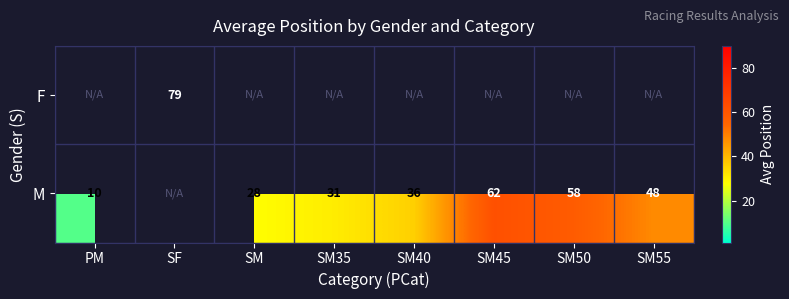

Is it true that F equals 79 at SF?

True